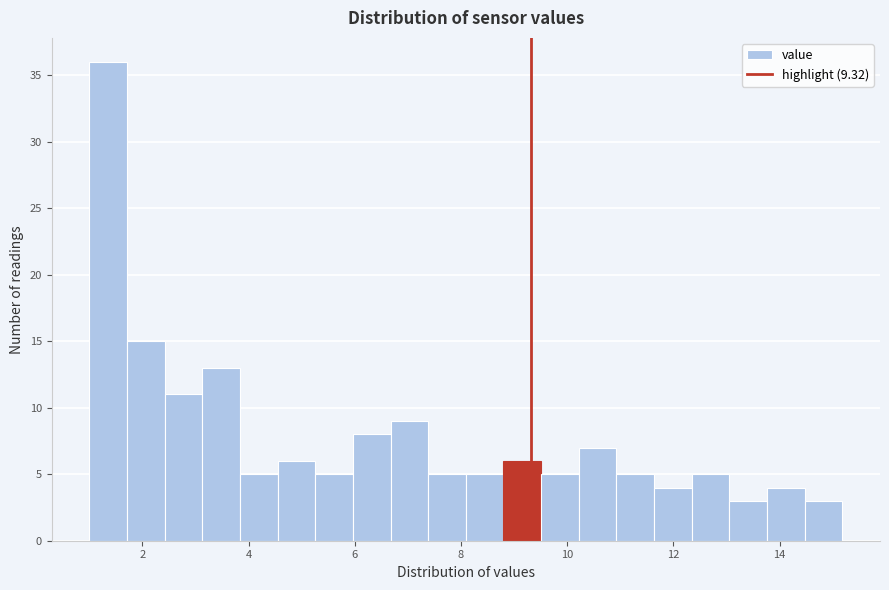

Read against the x-axis, roughly where is the centre of the tallest bar?

1.4